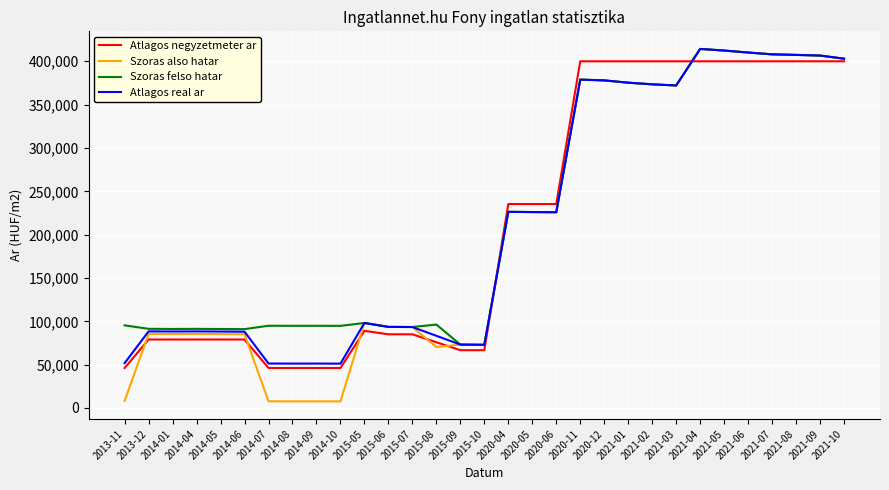

Which series has the widest spread of values?

Szoras also hatar